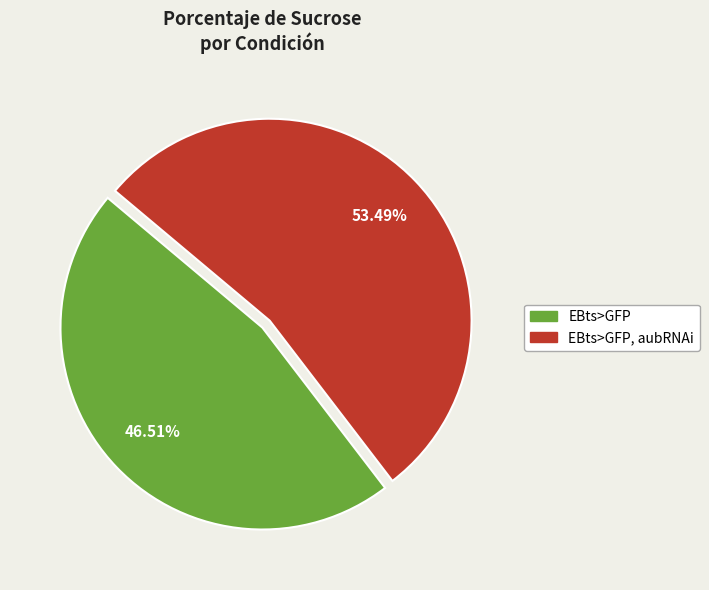

Does any single category account for the majority?

Yes